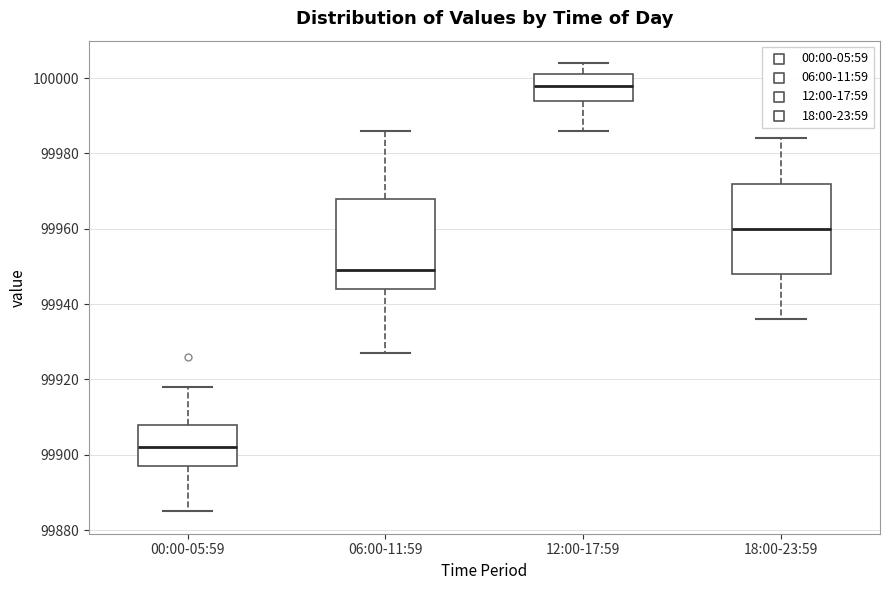

Reading left to right, read every box against the y-axis: the position of its median line, the range the box covers, and the ends of its whiskers. The values are not printed on the chart, so give them approximately, as read against the axis.

00:00-05:59: median 99902, box 99898 to 99908, whiskers 99886 to 99918
06:00-11:59: median 99950, box 99944 to 99968, whiskers 99928 to 99986
12:00-17:59: median 99998, box 99994 to 100002, whiskers 99986 to 100004
18:00-23:59: median 99960, box 99948 to 99972, whiskers 99936 to 99984